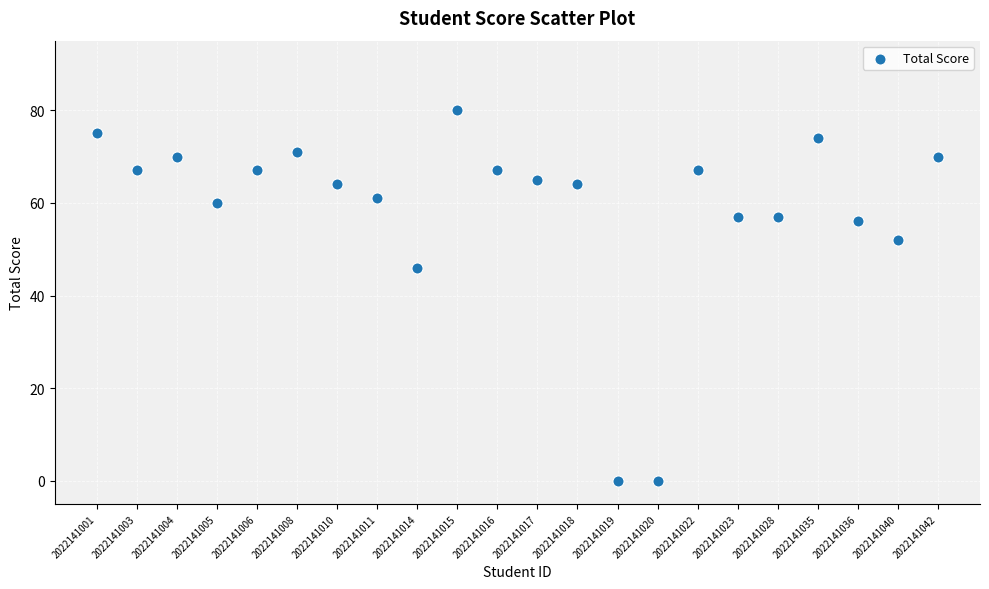

What is the range of Y values (max minus min)?

80